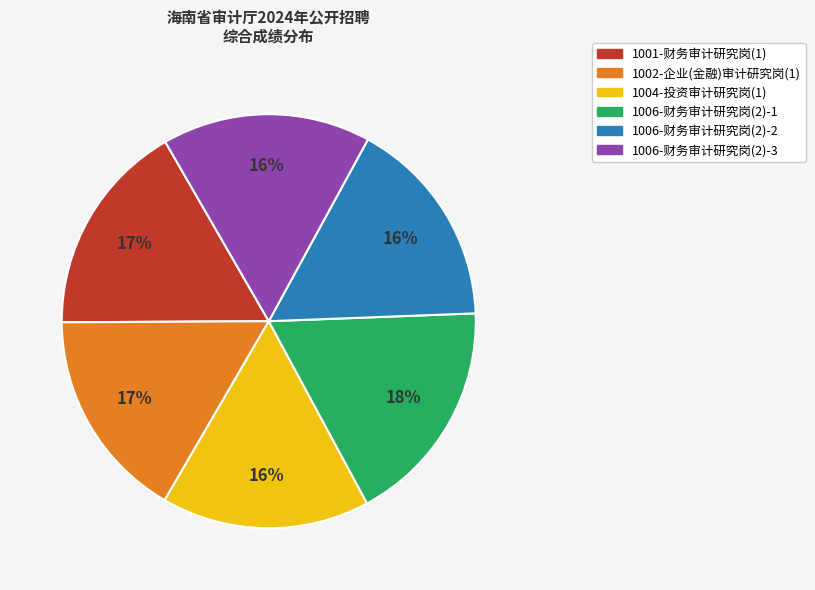

To the nearest percent, what is the average slice percentage?

17%